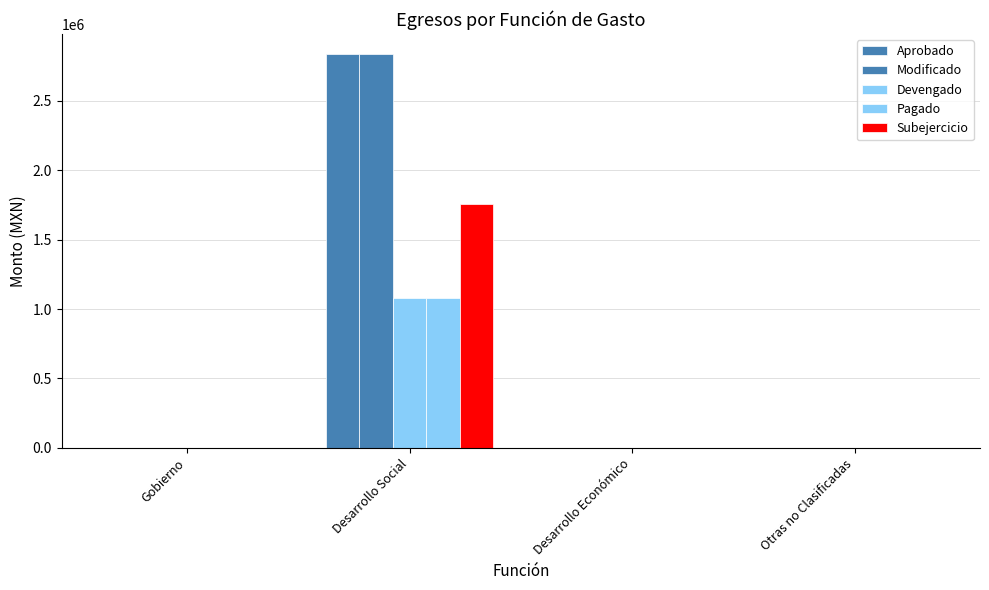

Count the number of categories in the chart.

4